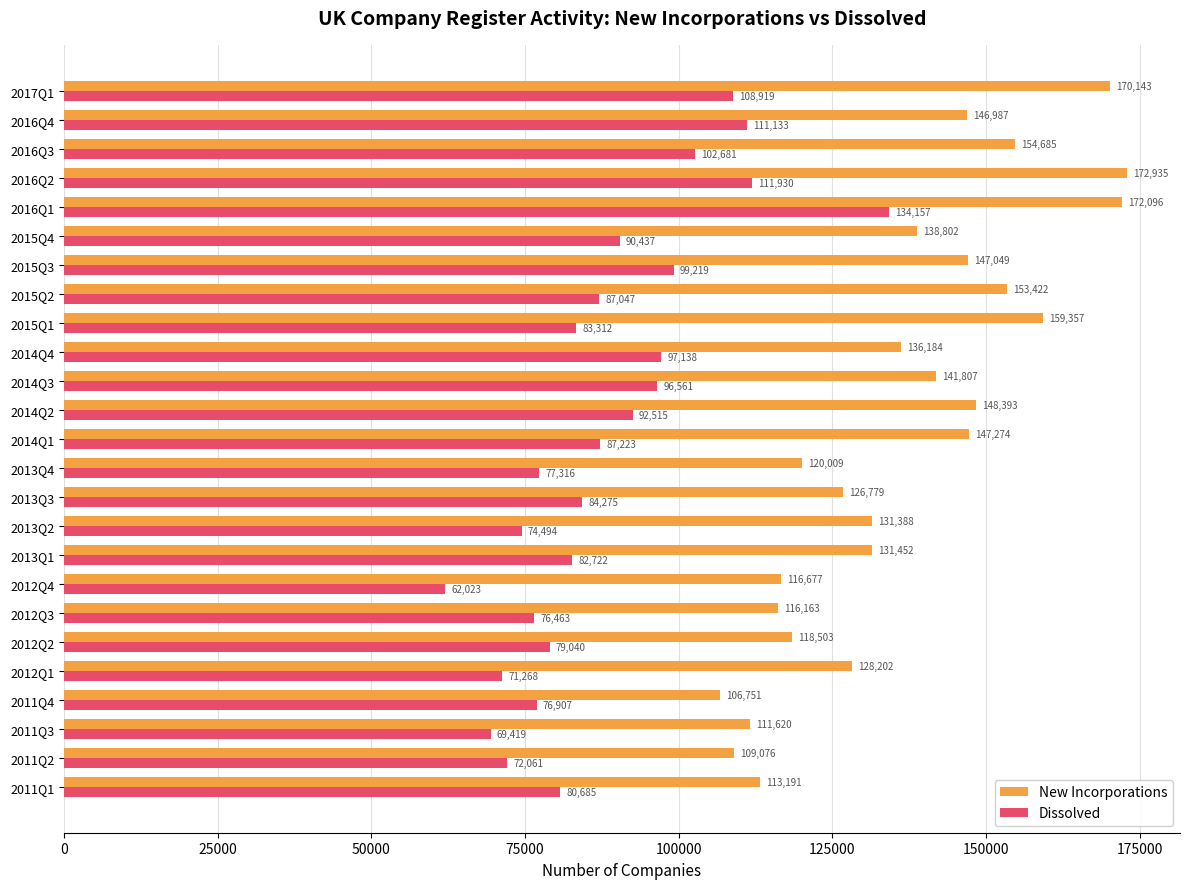

At which category is the sum across all series the highest?

2016Q1